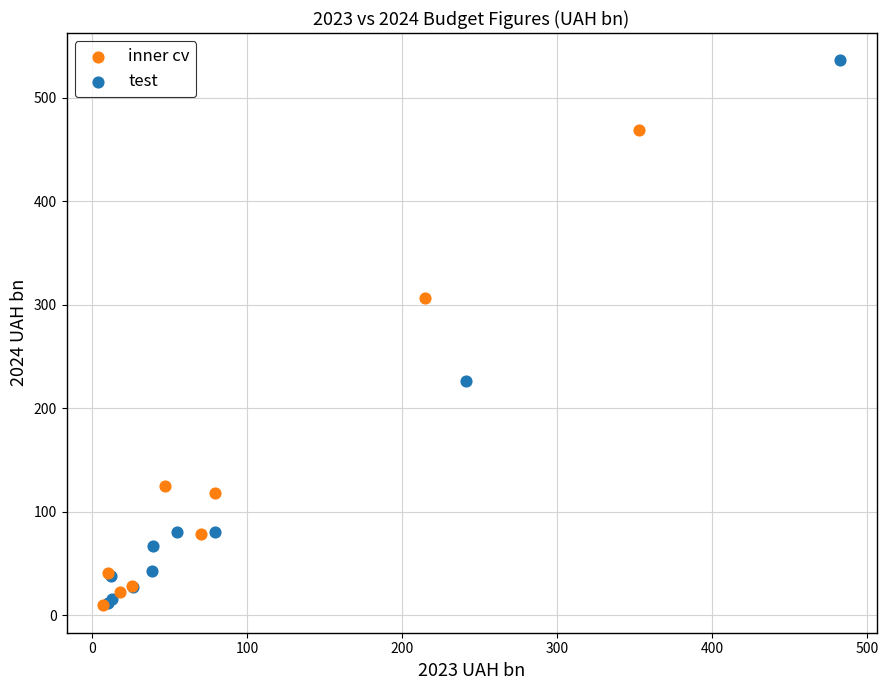

Which series contains the highest Y value?

test